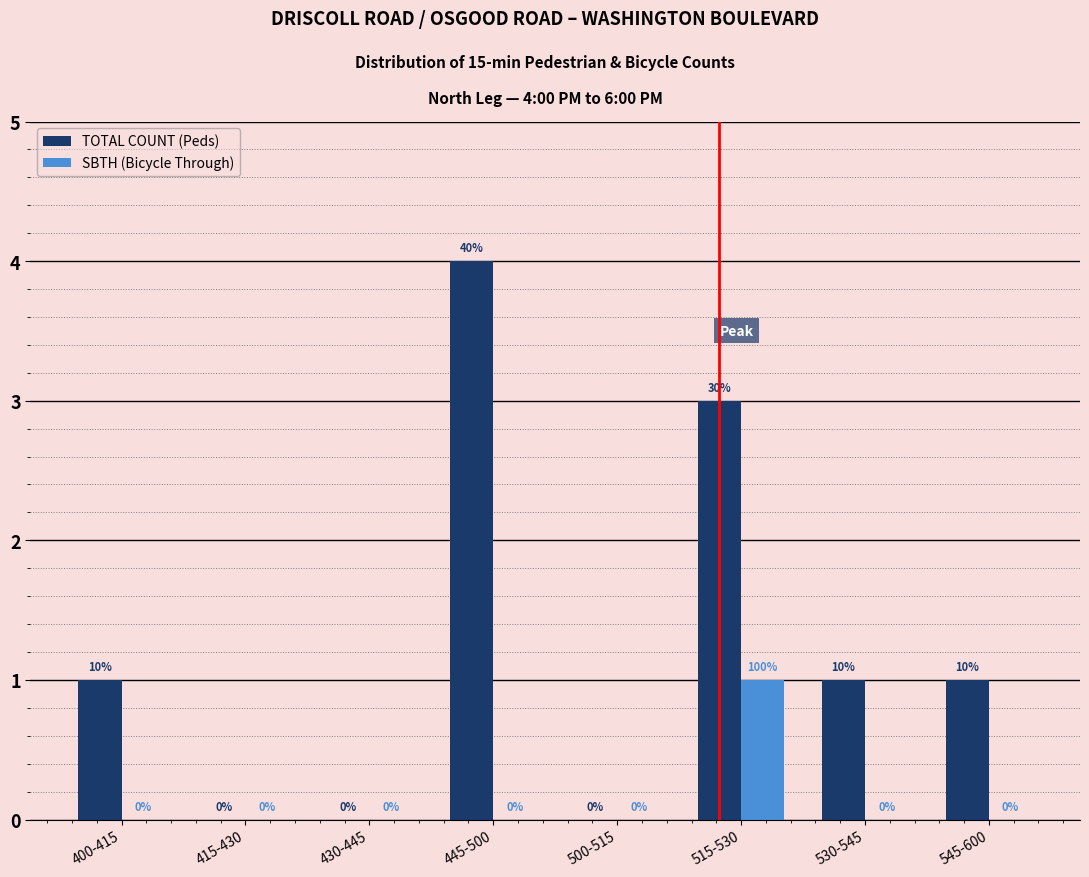

Reading left to right, extract all data points from this chart.

TOTAL COUNT (Peds): 400-415=1	415-430=0	430-445=0	445-500=4	500-515=0	515-530=3	530-545=1	545-600=1
SBTH (Bicycle Through): 400-415=0	415-430=0	430-445=0	445-500=0	500-515=0	515-530=1	530-545=0	545-600=0